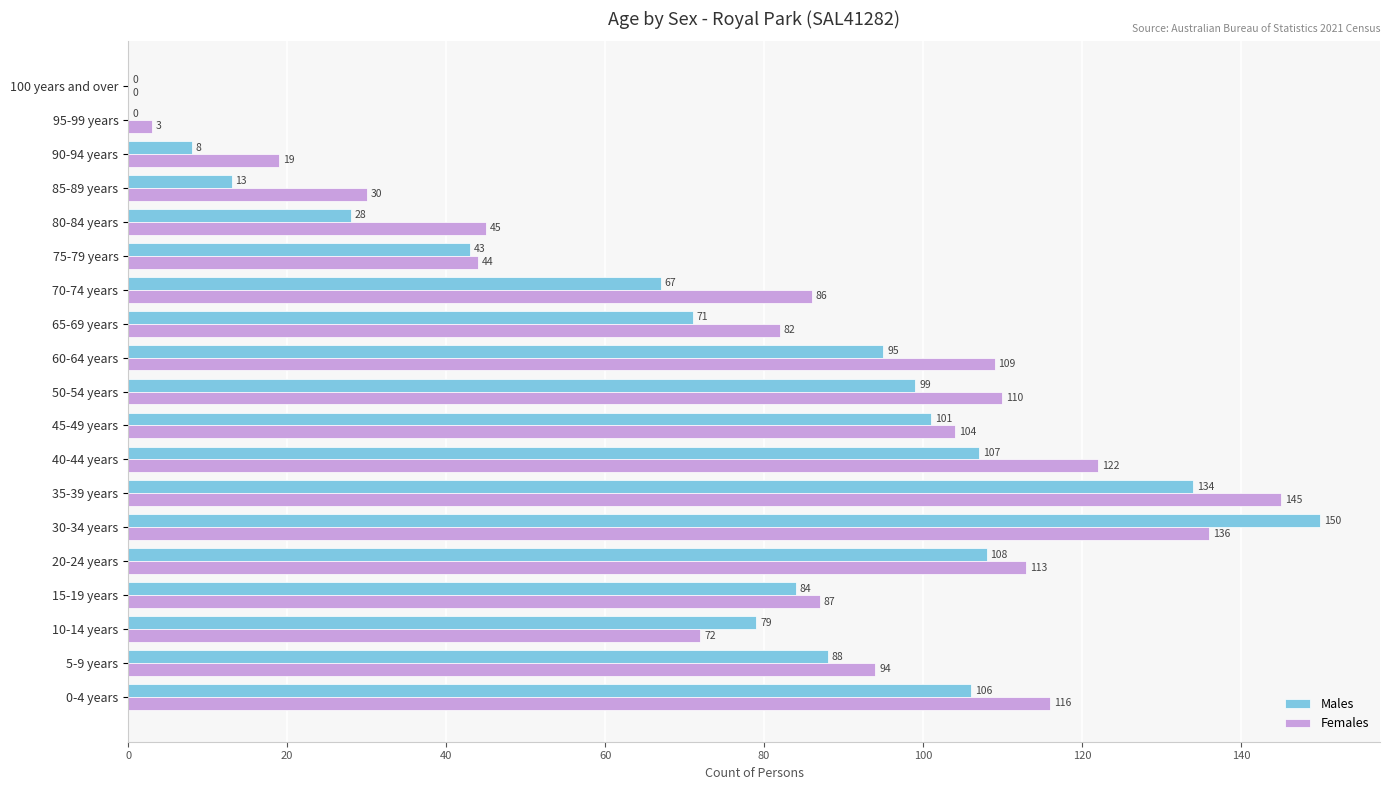

What is the highest value of the Females series?

145